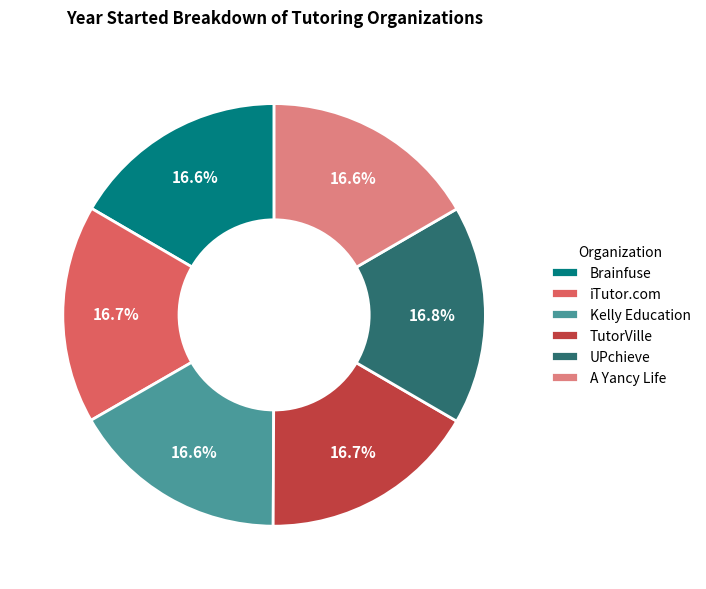

To the nearest percent, what percentage of the pie is iTutor.com?

17%